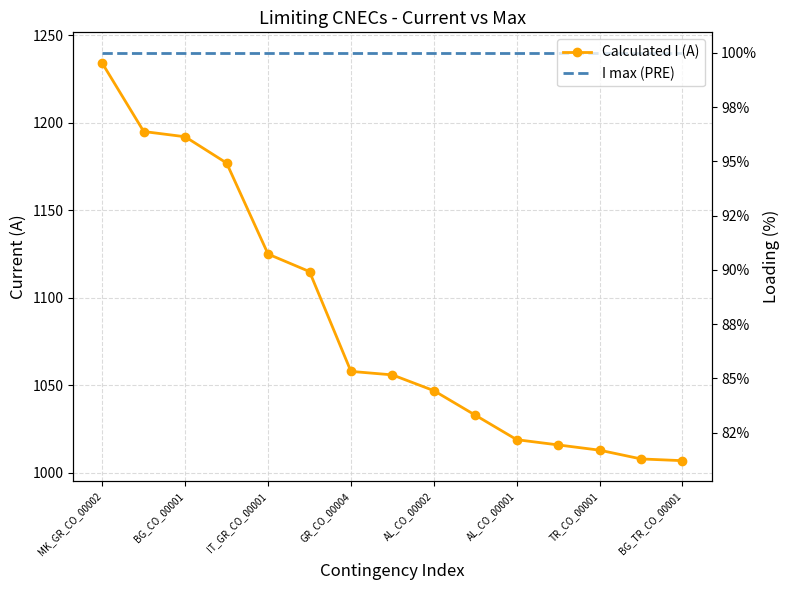

Count the number of data series in this chart.

2